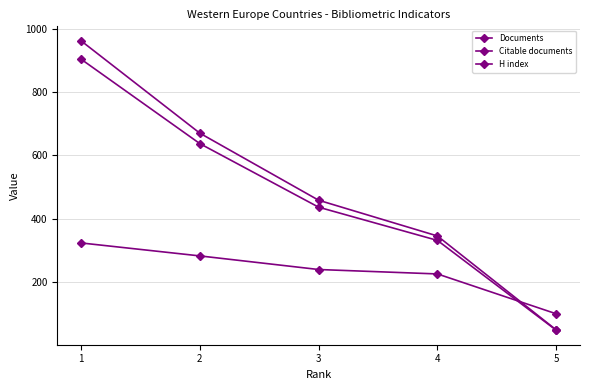

Reading left to right, what are all the values shown in this chart?

Documents: 1=962	2=670	3=458	4=345	5=48
Citable documents: 1=904	2=637	3=436	4=331	5=47
H index: 1=323	2=282	3=239	4=225	5=99